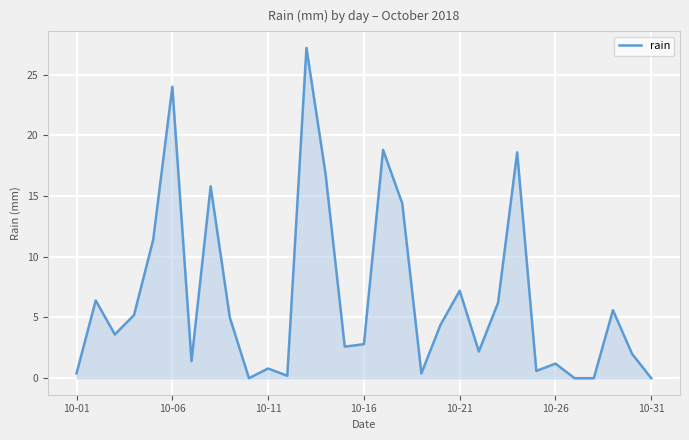

What is the maximum value shown in the chart?

27.2